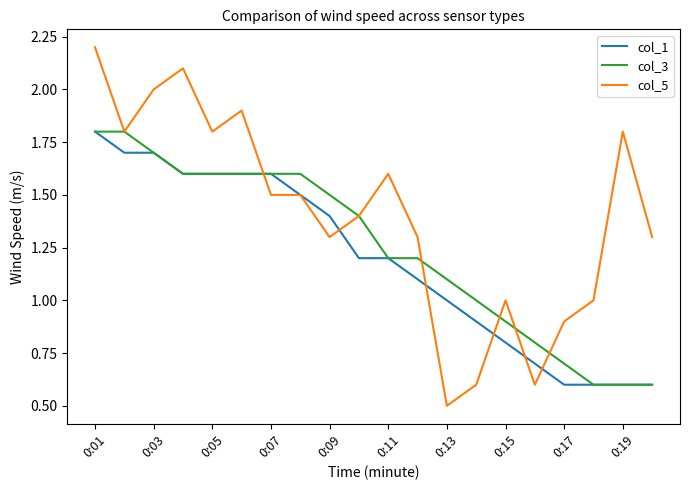

What is the maximum value for col_3?

1.8